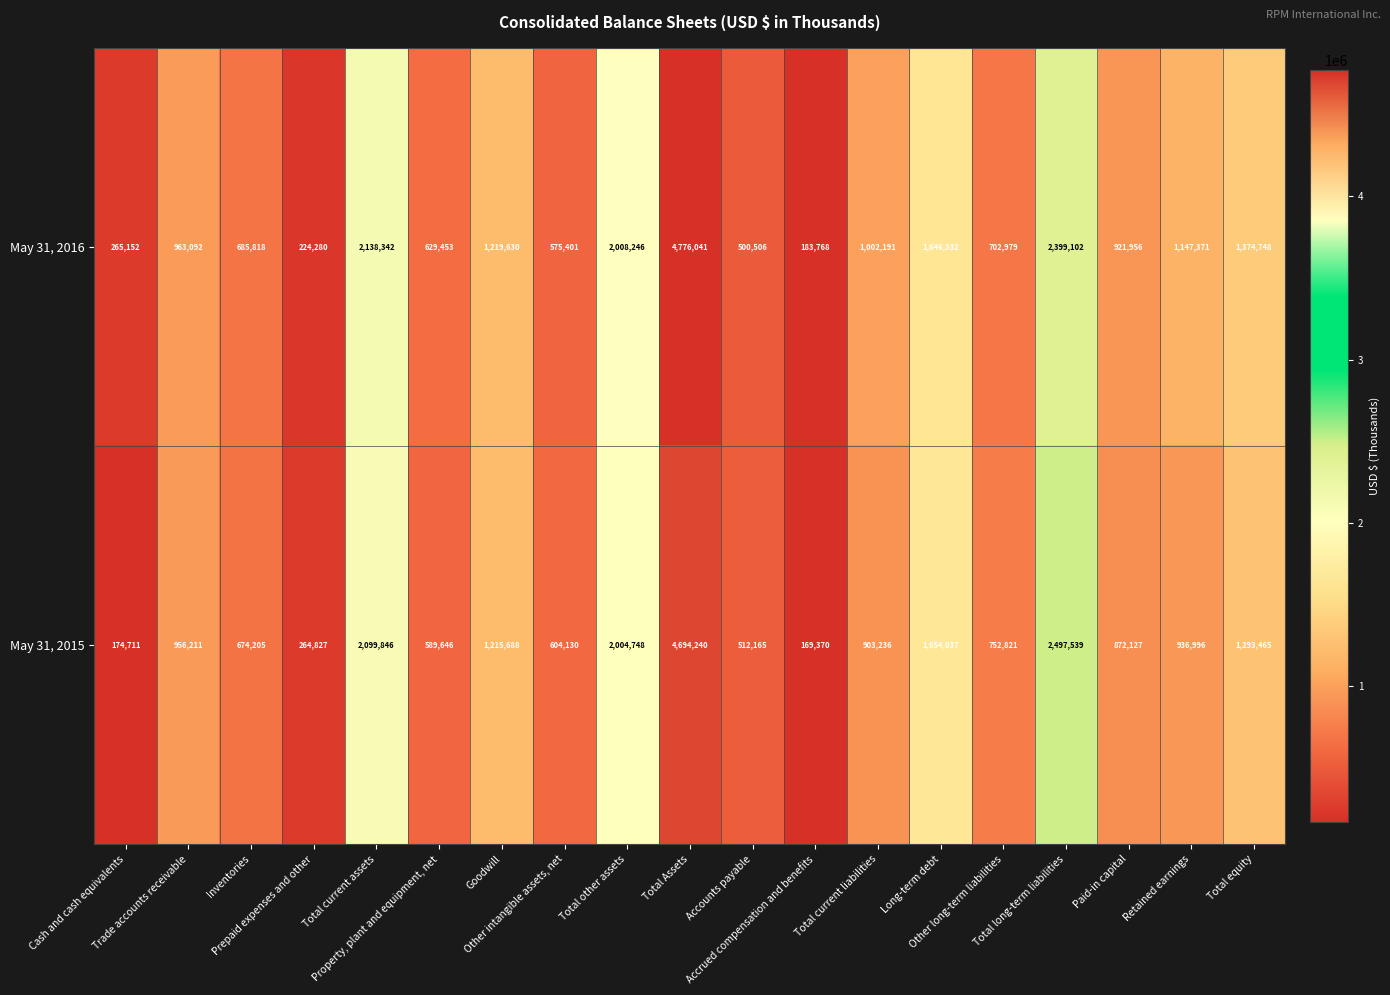

Which series has the largest total across all categories?

May 31, 2016